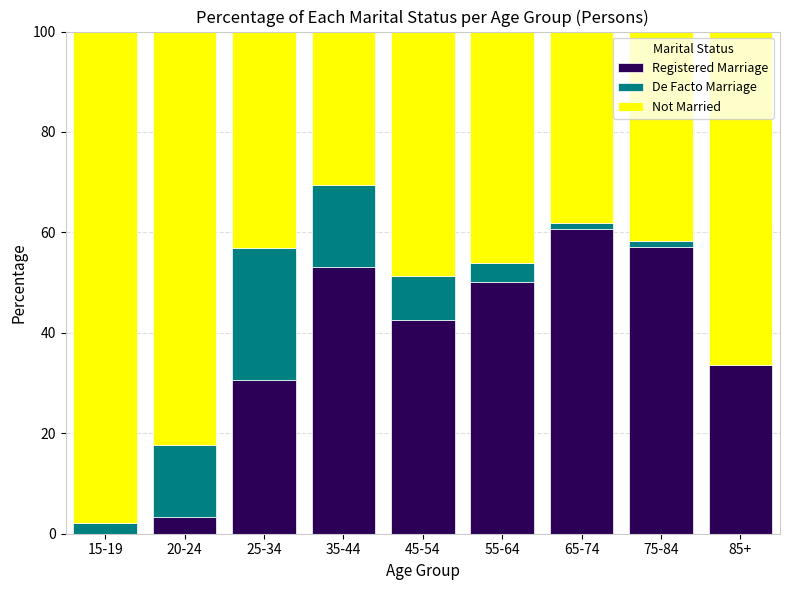

What is the total value across all series at 20-24?

100.0